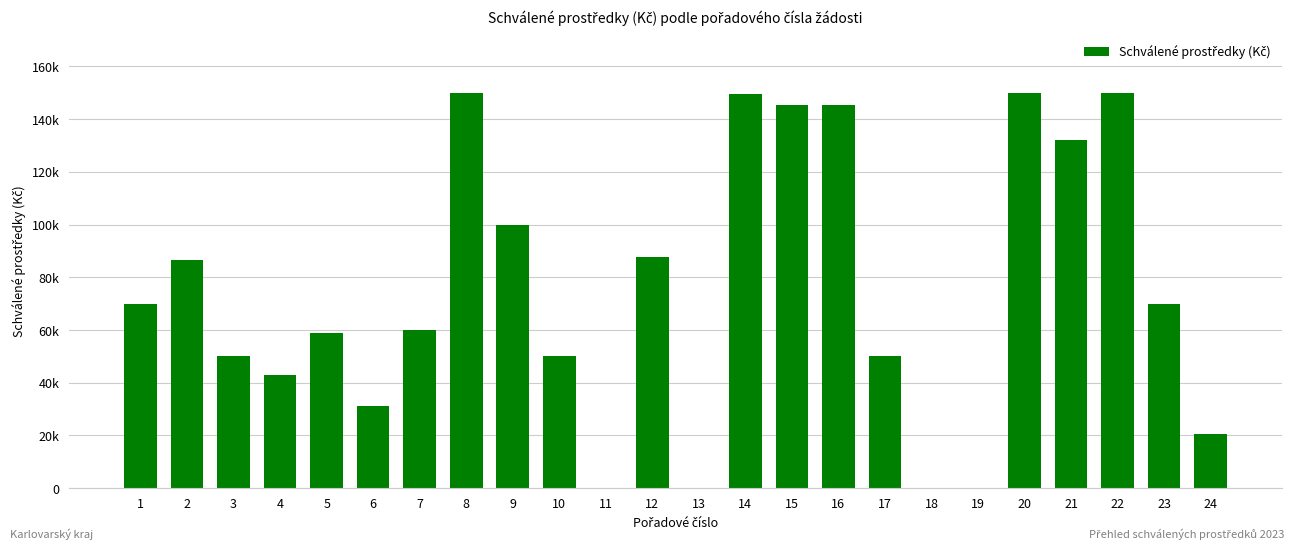

What is the value of the 10th bar from the left?

50000